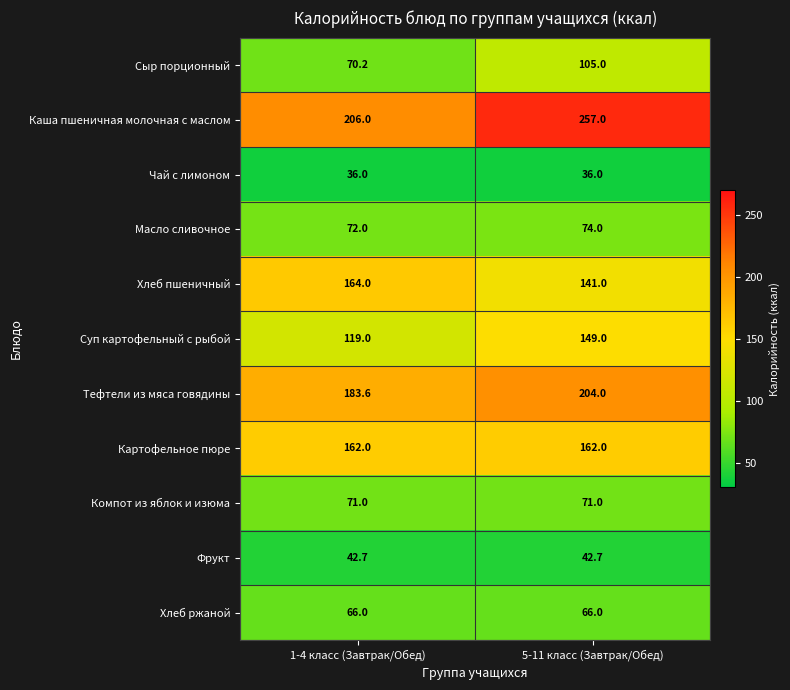

True or false: Суп картофельный с рыбой has a value of 119.0 at 1-4 класс (Завтрак/Обед).

True